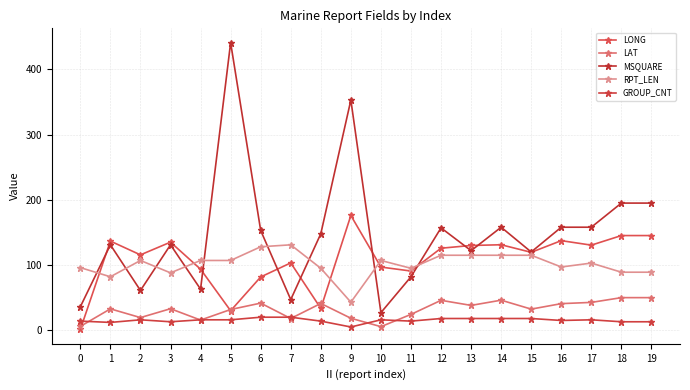

How many series are shown in this chart?

5